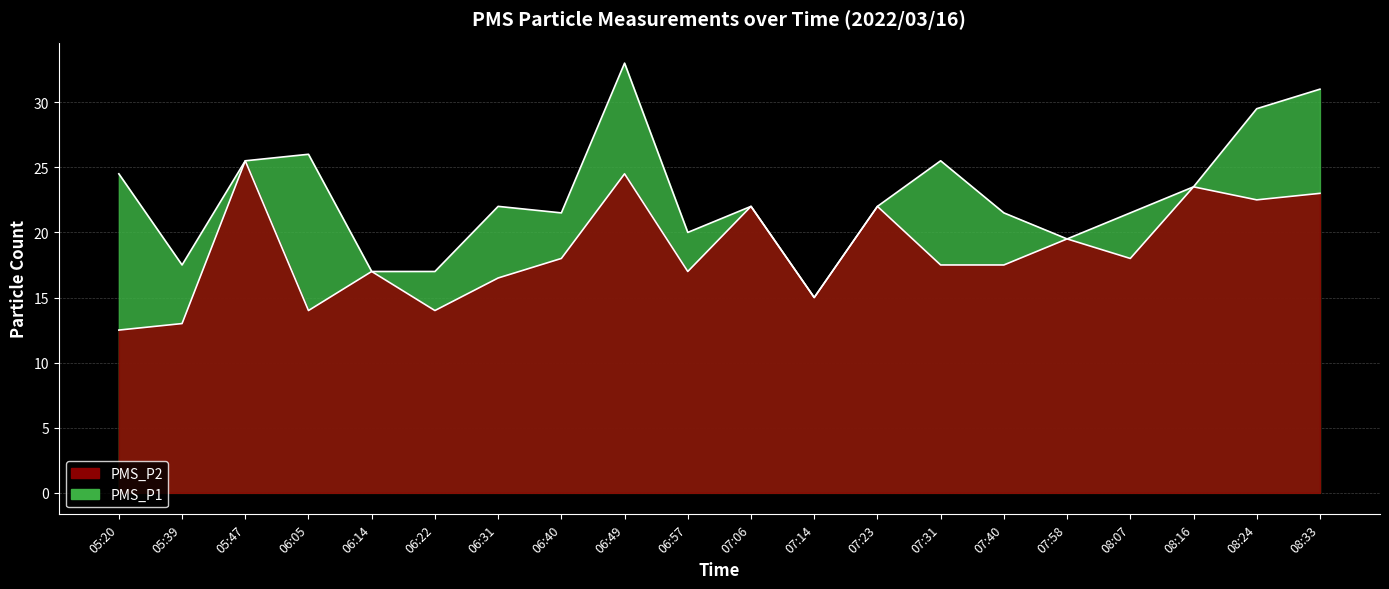

What value does the PMS_P1 series have at 08:07?

21.5